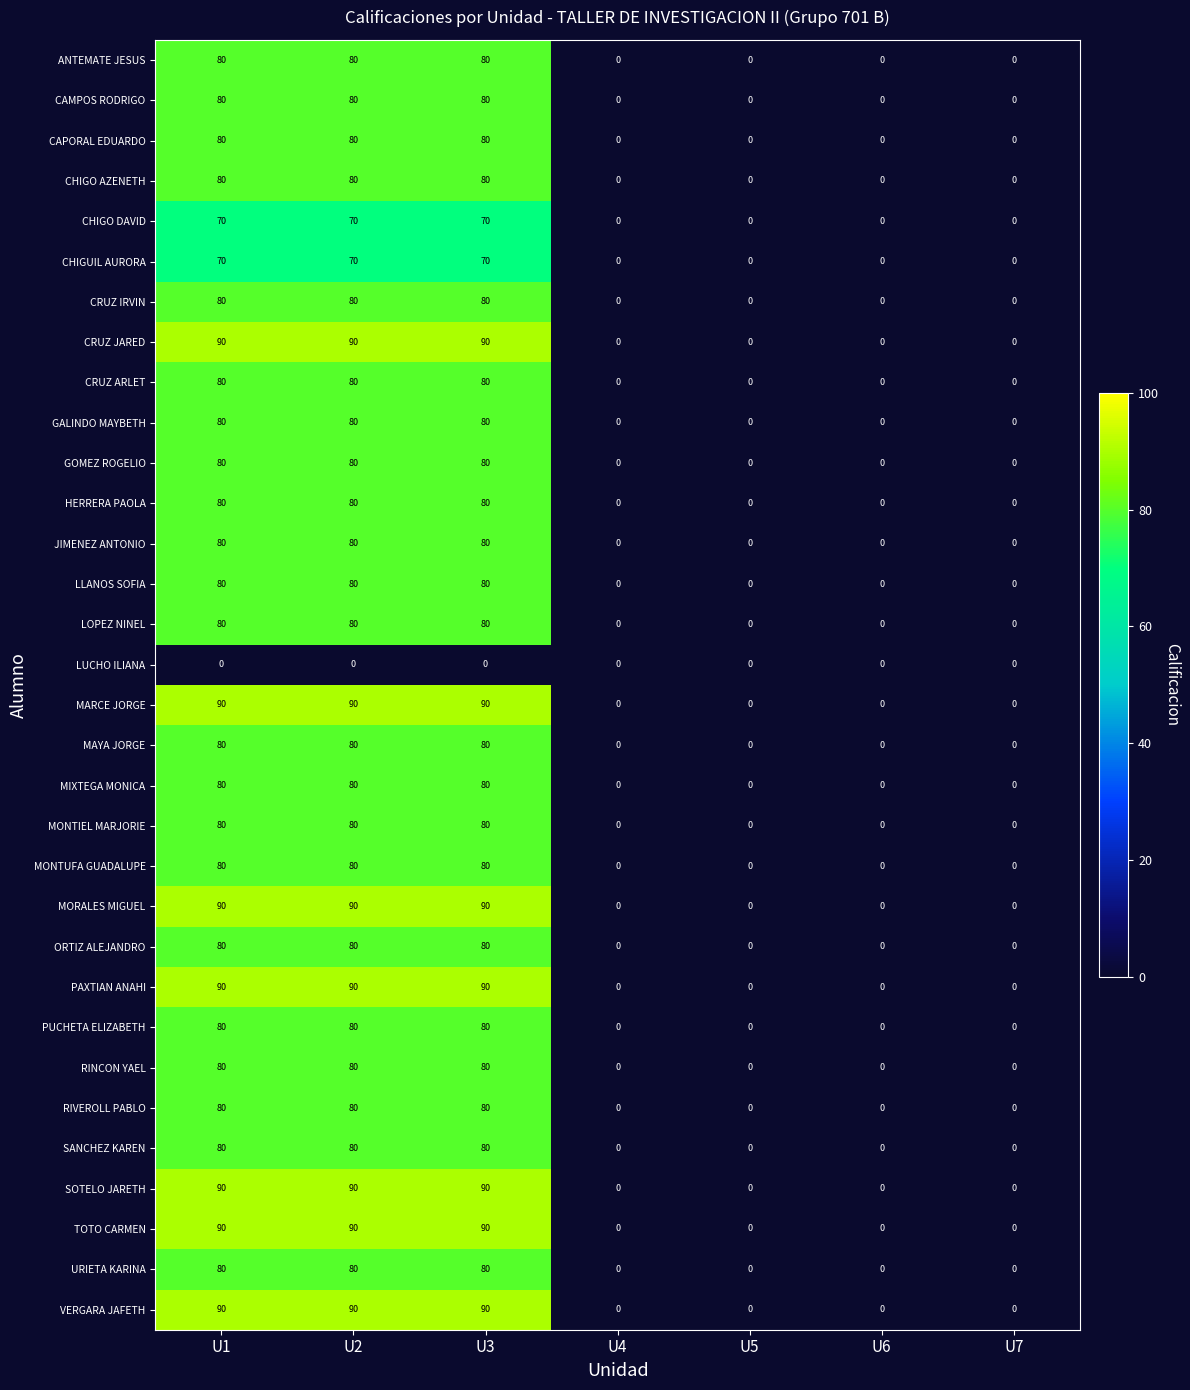

Count the number of data series in this chart.

32